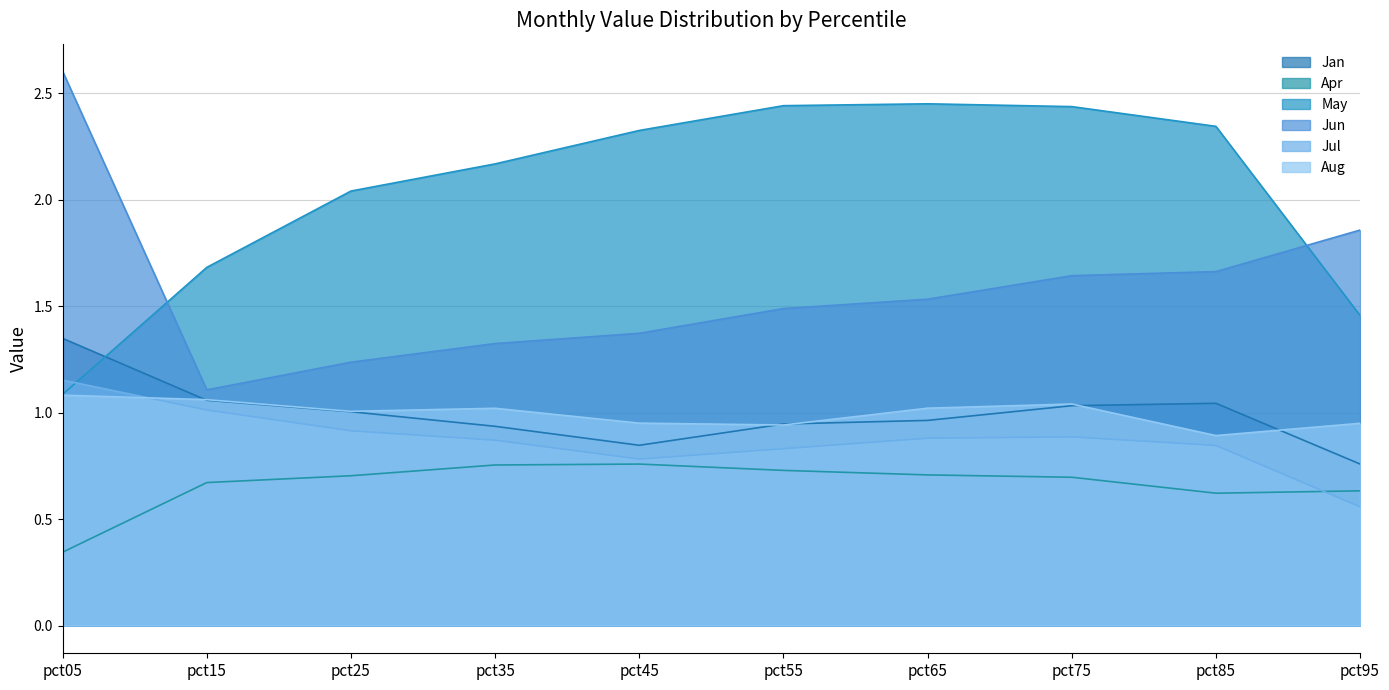

True or false: Aug and Apr cross at least once.

False